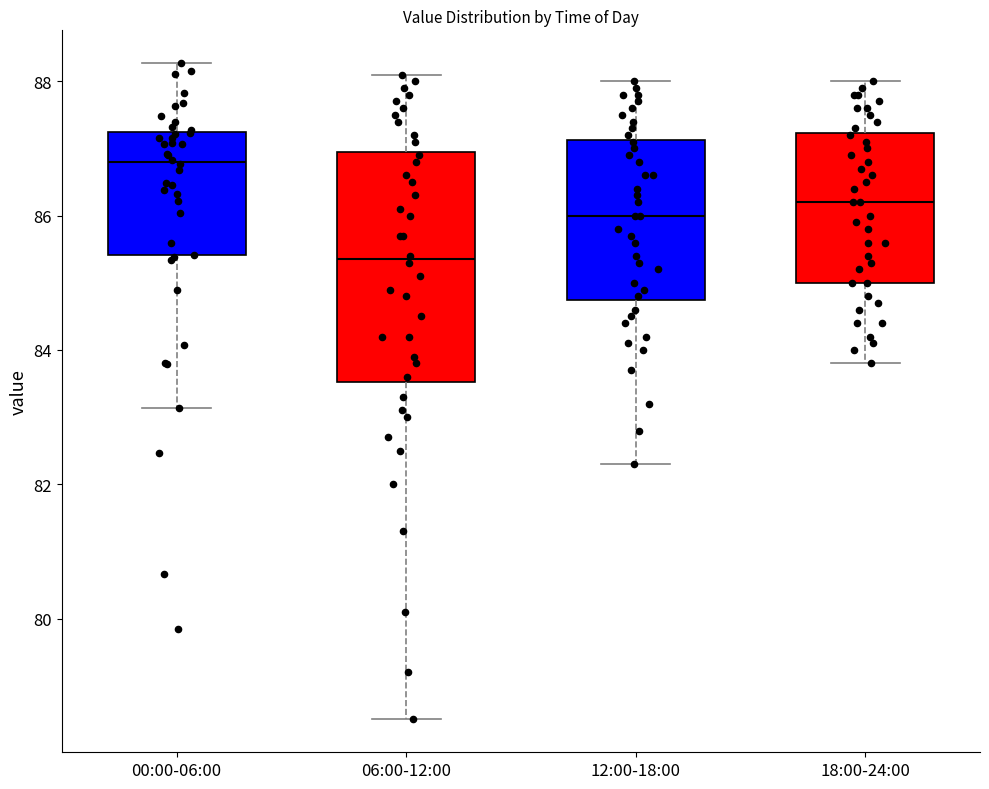

Comparing the boxes themselves (not the whiskers), which one is the tallest?

06:00-12:00